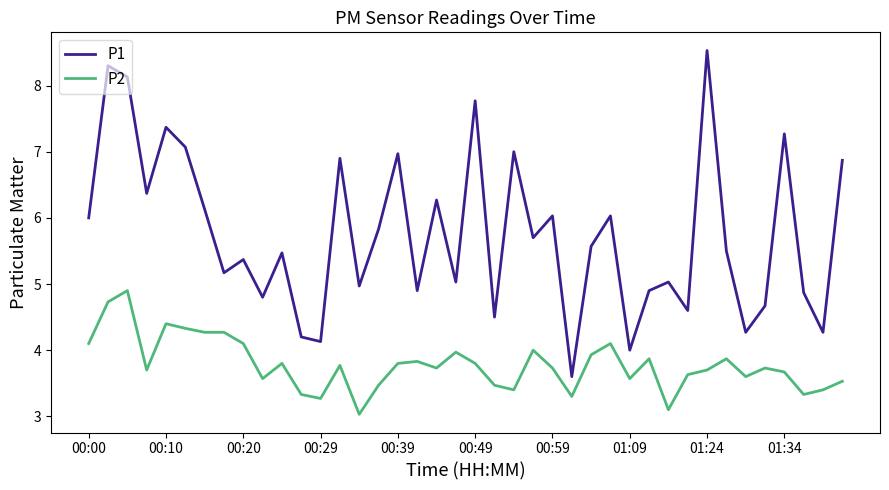

How many lines are shown in the chart?

2